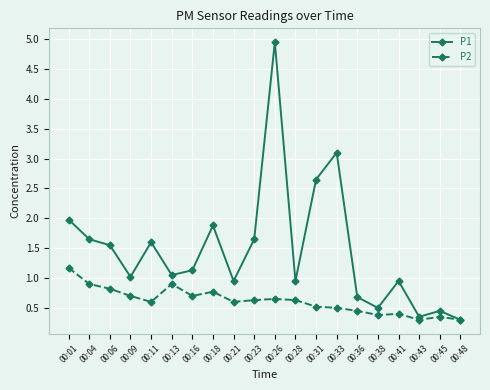

True or false: P2 has more than 1 interior local peaks.

True